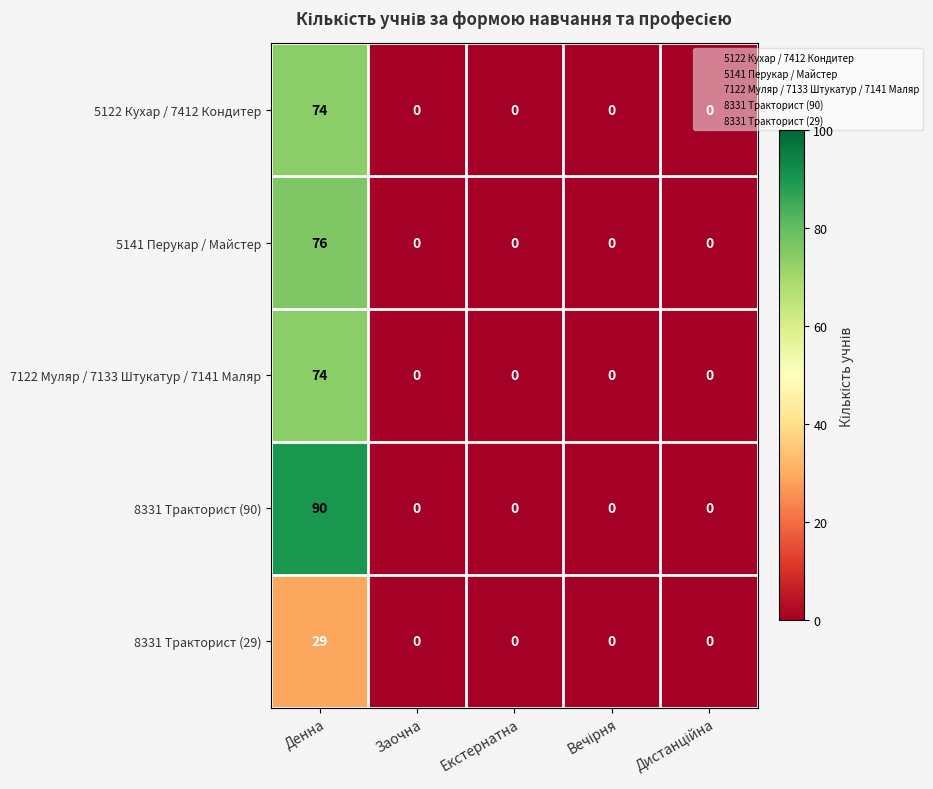

Which series has the largest total across all categories?

8331 Тракторист (90)